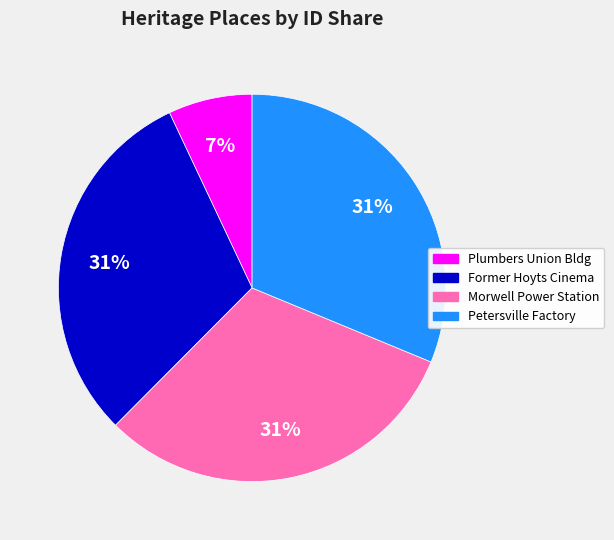

Is there any slice that represents more than half of the pie?

No